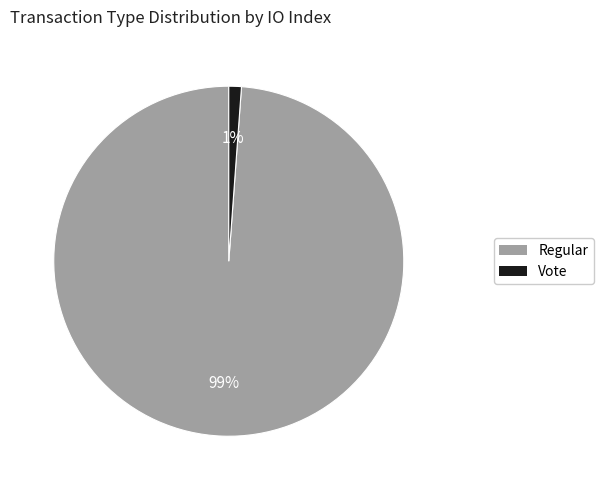

How many slices are in this pie chart?

2